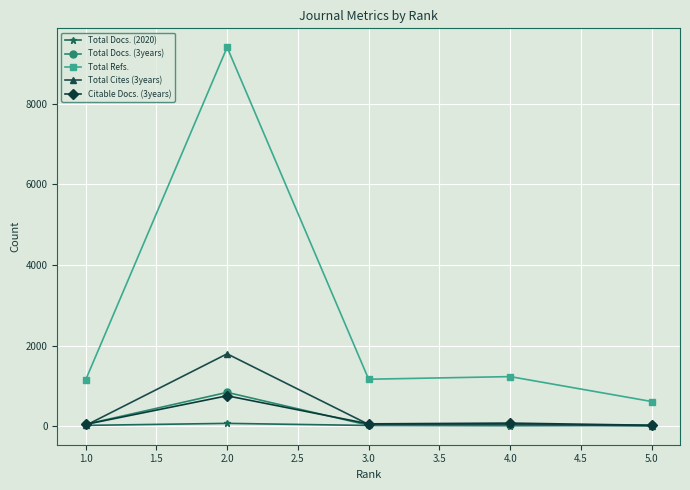

Which series has the largest range (max minus min)?

Total Refs.